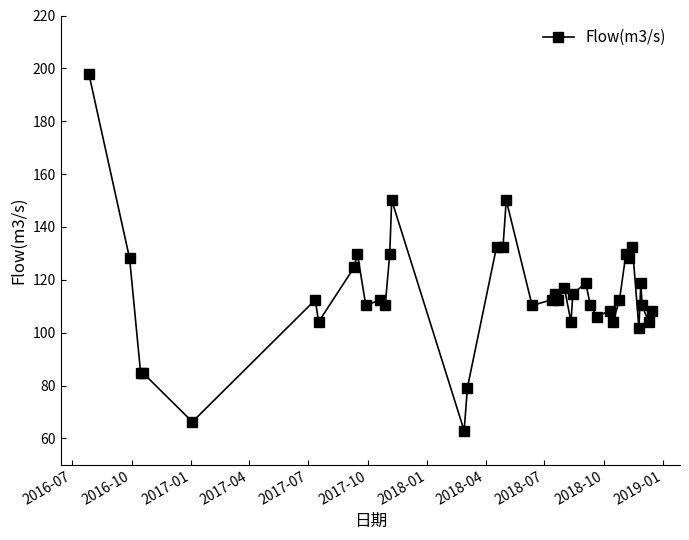

What is the greatest value displayed?

198.0